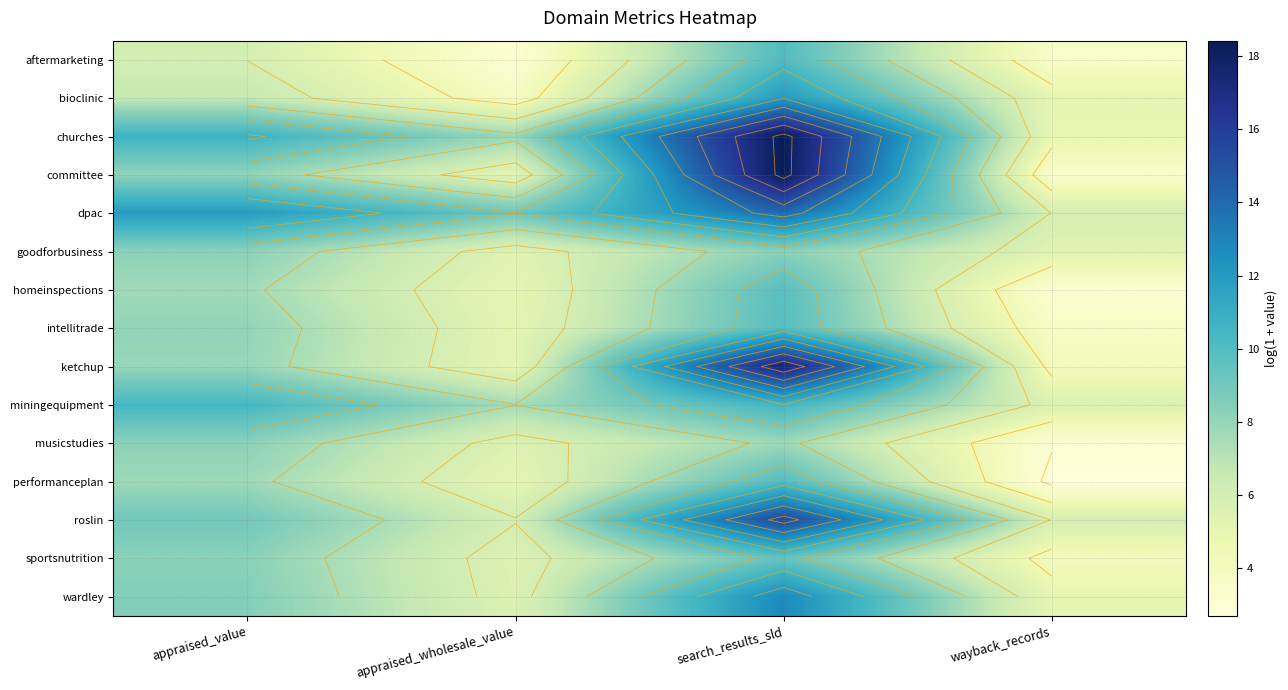

Where is roslin nearest to the value 10?

appraised_value